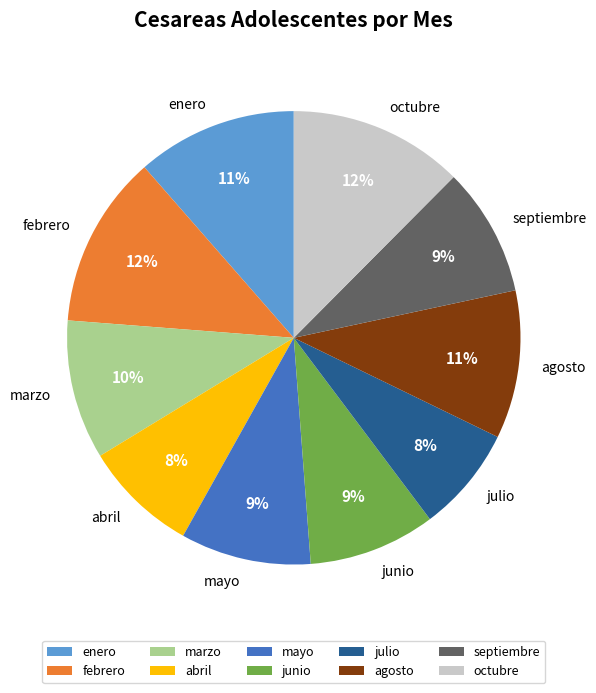

Is febrero the majority of the pie?

No